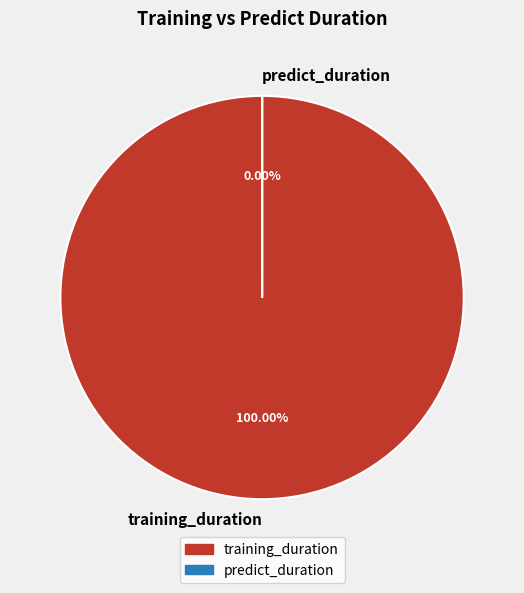

What is the change in value from training_duration to predict_duration?

-3698.7